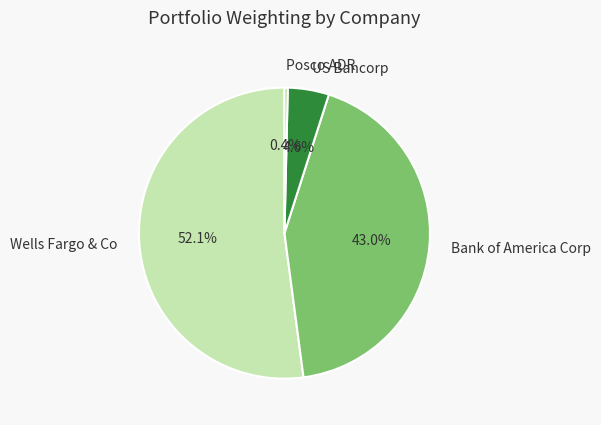

Do Bank of America Corp and Wells Fargo & Co together represent more than half of the pie?

Yes